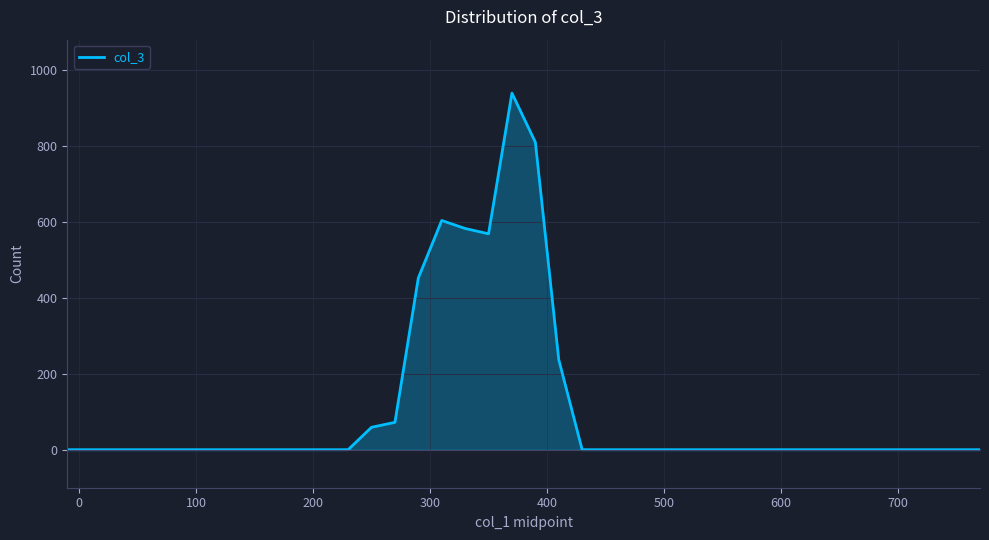

Reading left to right, transcribe all the data shown in this chart.

0	0	0	0	0	0	0	0	0	0	0	0	0	59	72	452	603	582	568	938	809	237	0	0	0	0	0	0	0	0	0	0	0	0	0	0	0	0	0	0